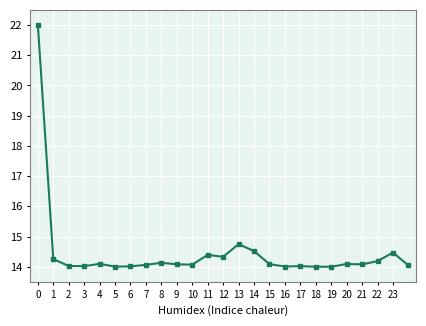

What is the sum of all values?

361.7